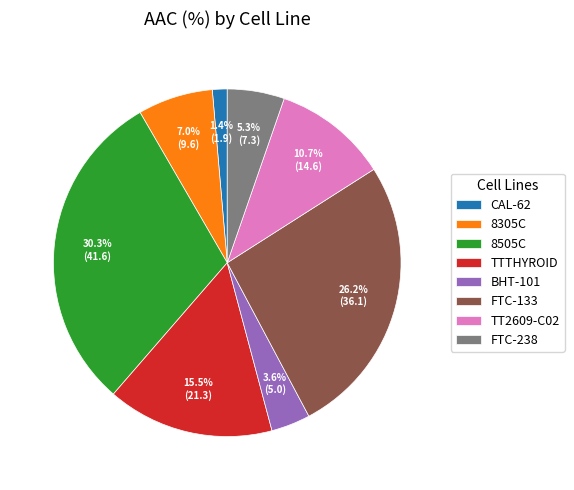

To the nearest percent, what is the difference between the CAL-62 and TT2609-C02 slice percentages?

9%